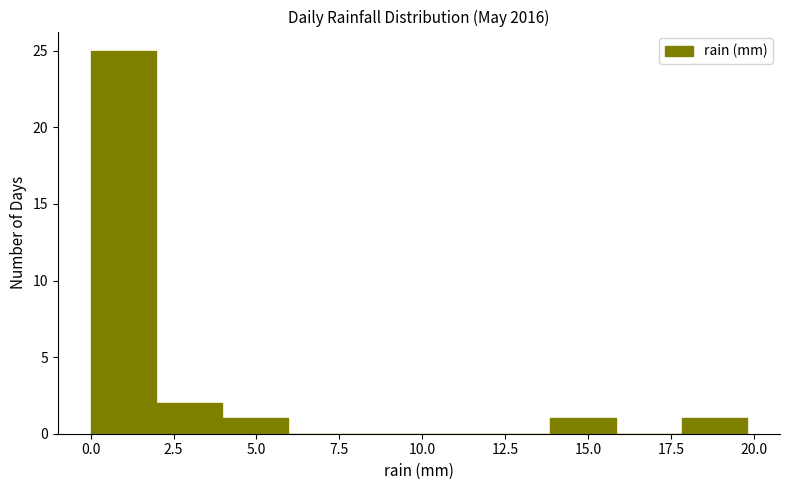

Read against the x-axis, roughly where is the centre of the tallest bar?

1.0